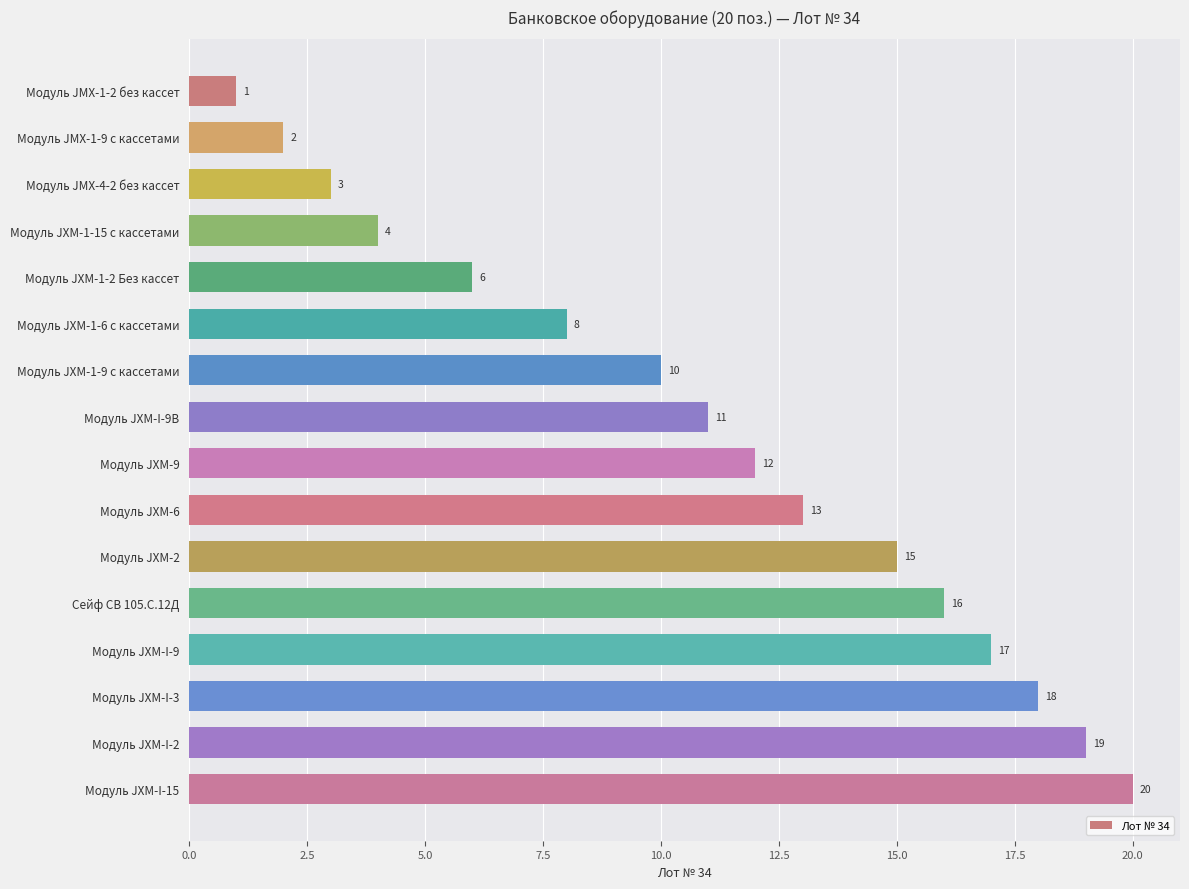

Reading top to bottom, extract all data points from this chart.

1	2	3	4	6	8	10	11	12	13	15	16	17	18	19	20